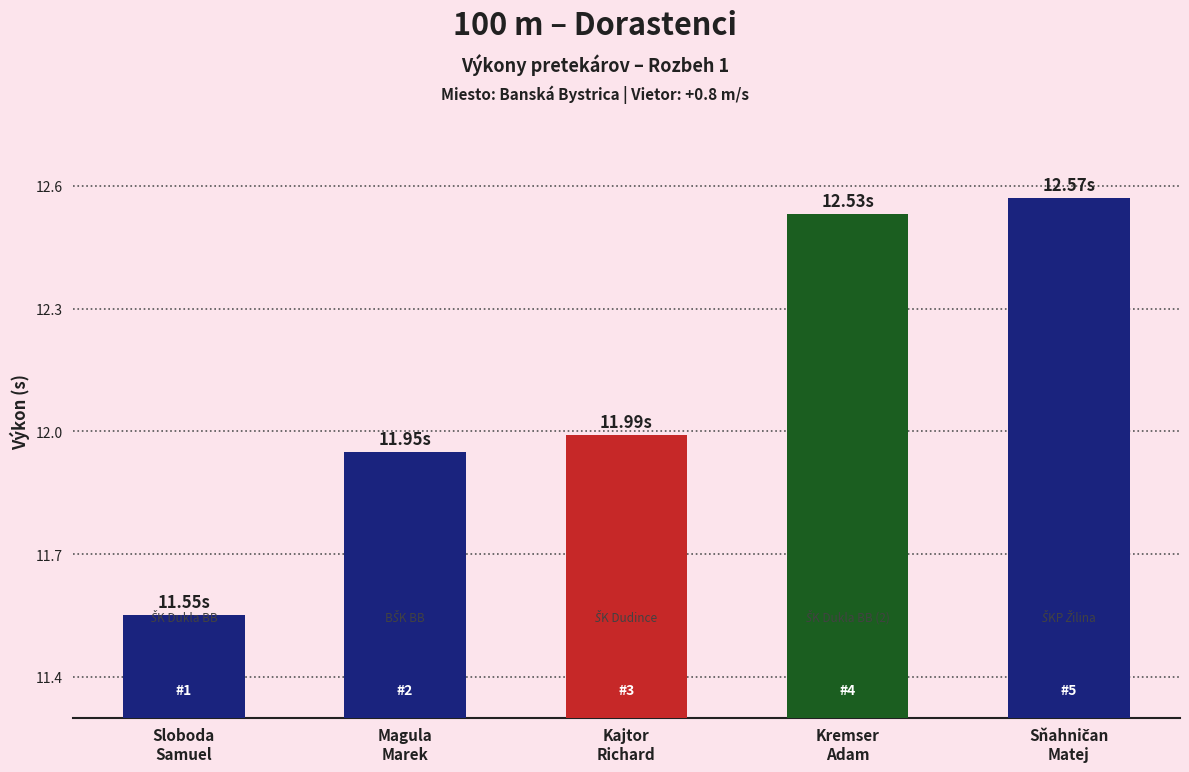

Are the bars horizontal?

No